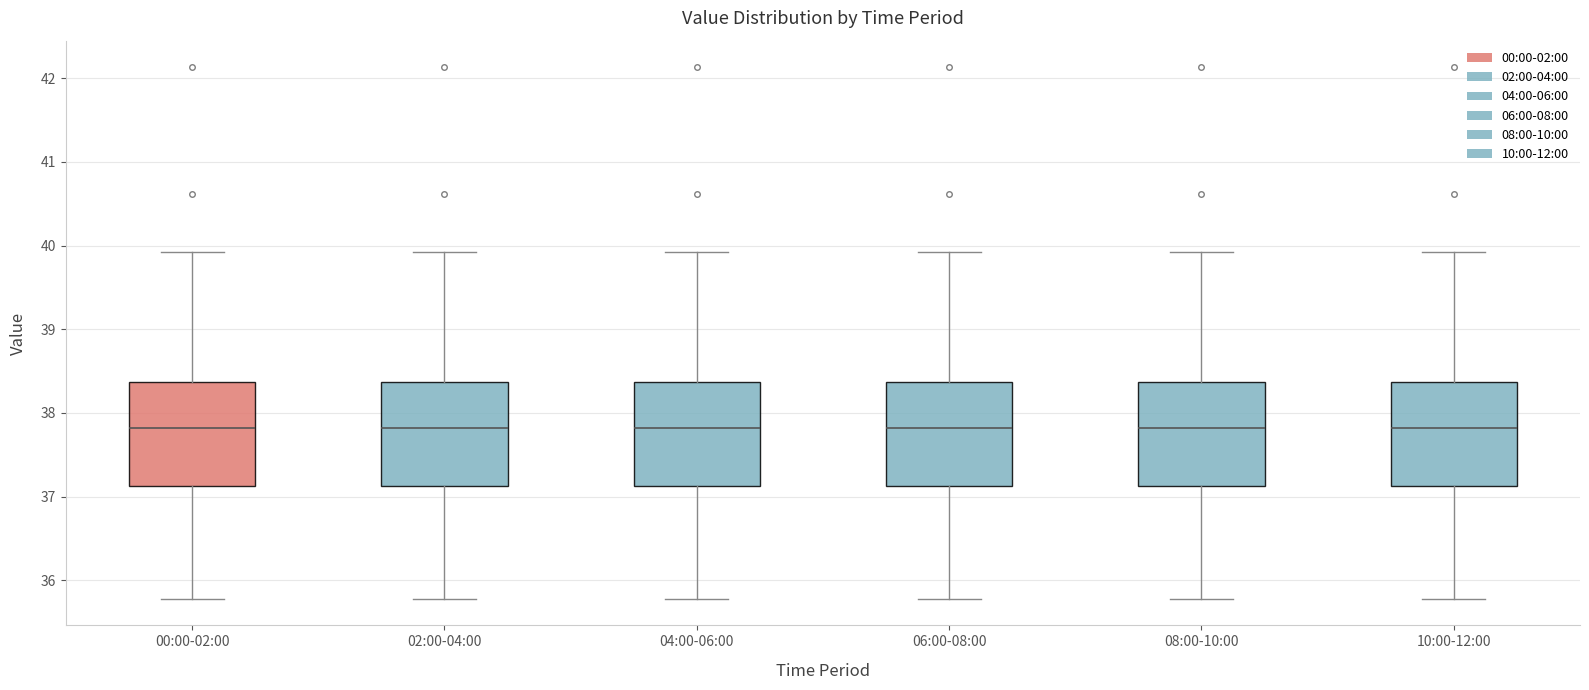

Reading left to right, read every box against the y-axis: the position of its median line, the range the box covers, and the ends of its whiskers. The values are not printed on the chart, so give them approximately, as read against the axis.

00:00-02:00: median 37.8, box 37.1 to 38.4, whiskers 35.8 to 39.9
02:00-04:00: median 37.8, box 37.1 to 38.4, whiskers 35.8 to 39.9
04:00-06:00: median 37.8, box 37.1 to 38.4, whiskers 35.8 to 39.9
06:00-08:00: median 37.8, box 37.1 to 38.4, whiskers 35.8 to 39.9
08:00-10:00: median 37.8, box 37.1 to 38.4, whiskers 35.8 to 39.9
10:00-12:00: median 37.8, box 37.1 to 38.4, whiskers 35.8 to 39.9